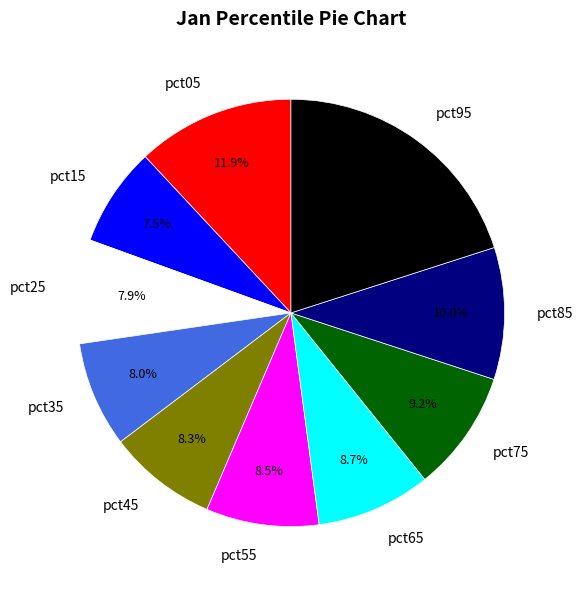

Between pct35 and pct55, which is larger?

pct55